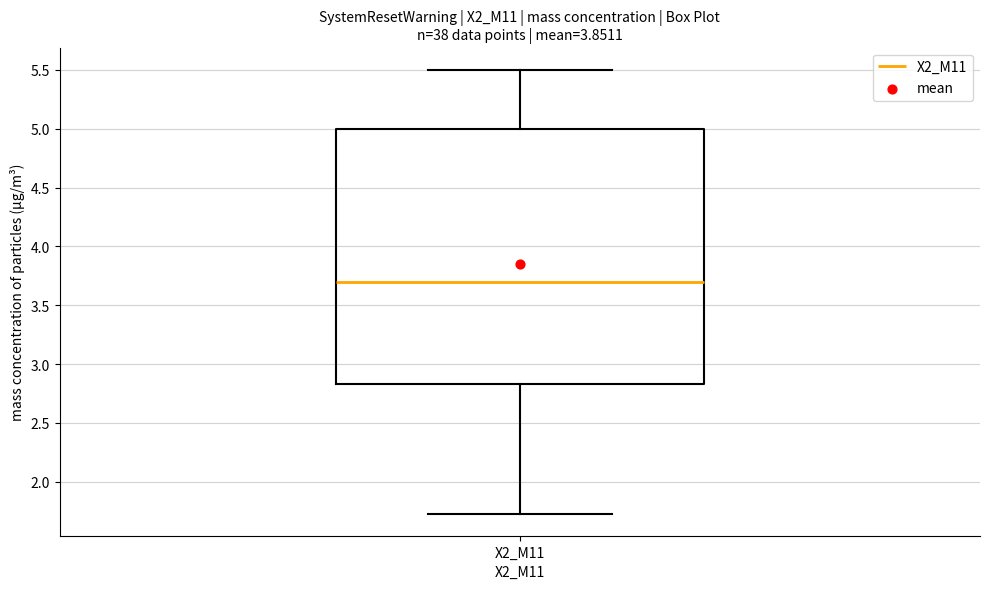

Transcribe this box plot: give where the median line is, the range the box spans, and where the two whiskers end, as read against the y-axis. The values are not printed on the chart, so give them approximately, as read against the axis.

median 3.70, box 2.85 to 5.00, whiskers 1.75 to 5.50